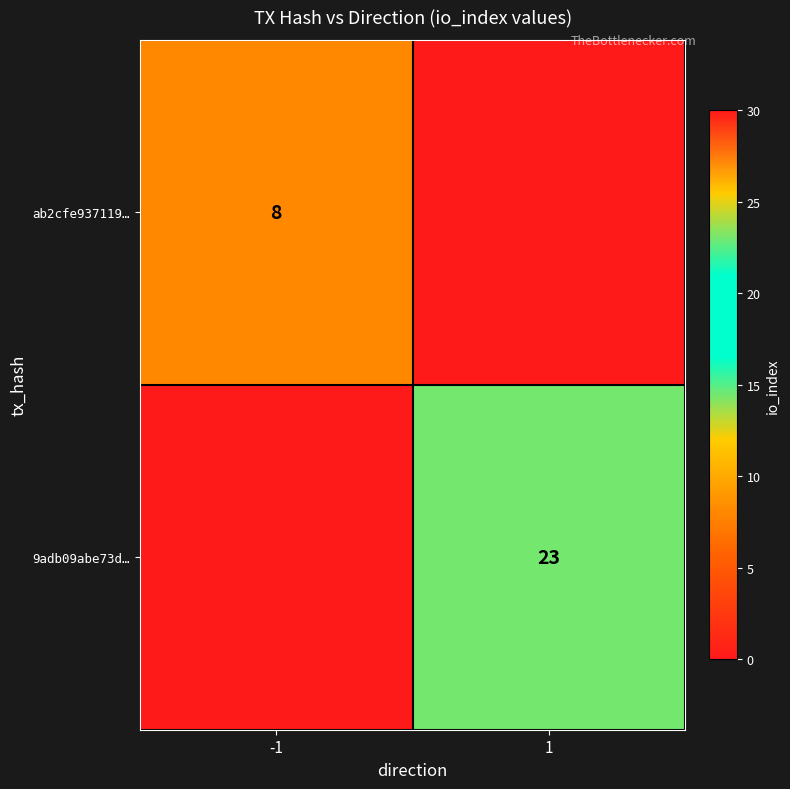

The value of ab2cfe937119… at -1 is 13. True or false?

False